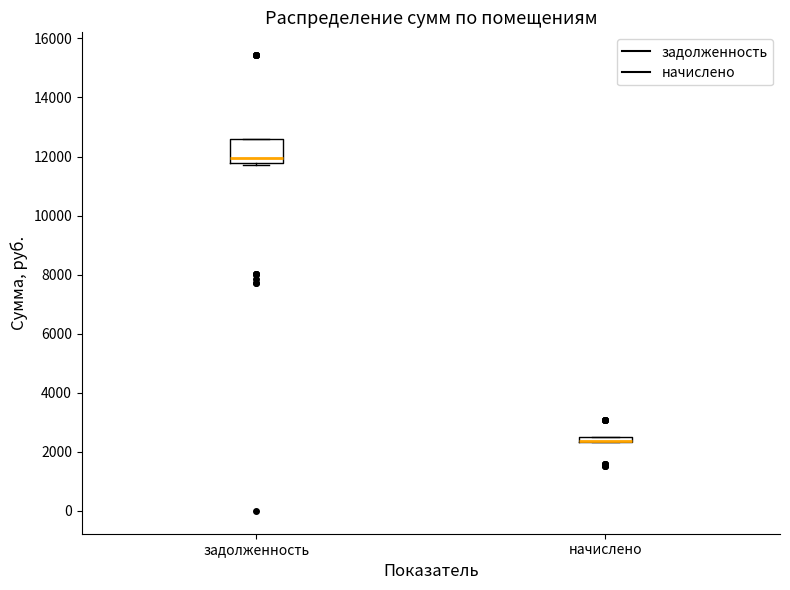

Which box is the tallest, from its lower edge to its upper edge?

задолженность